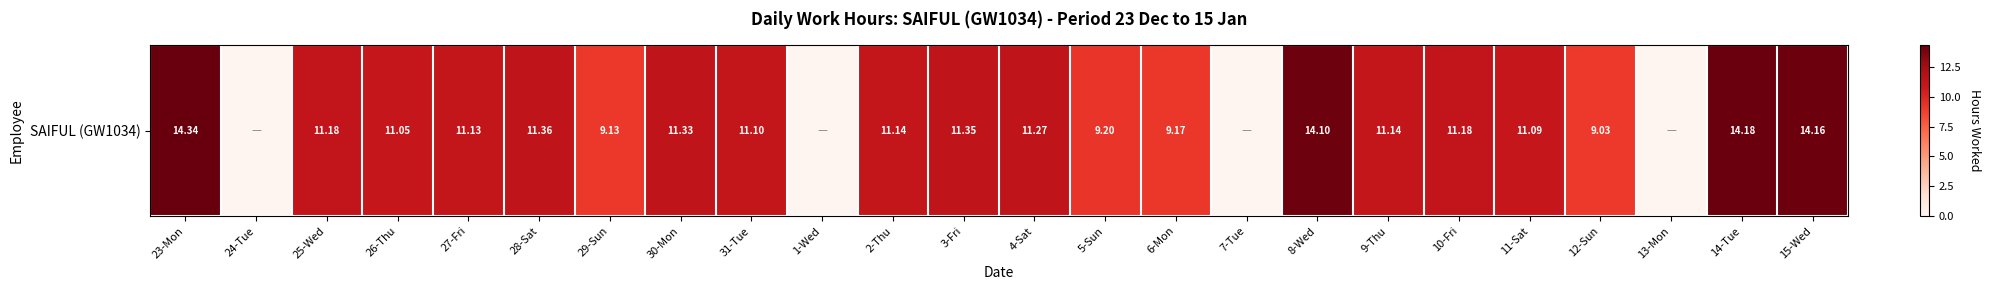

List the labels in order of value, largest first.

23-Mon, 14-Tue, 15-Wed, 8-Wed, 28-Sat, 3-Fri, 30-Mon, 4-Sat, 25-Wed, 10-Fri, 2-Thu, 9-Thu, 27-Fri, 31-Tue, 11-Sat, 26-Thu, 5-Sun, 6-Mon, 29-Sun, 12-Sun, 24-Tue, 1-Wed, 7-Tue, 13-Mon